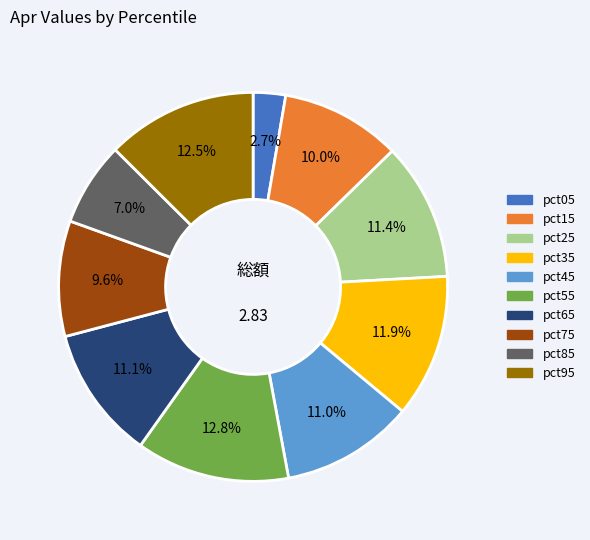

To the nearest percent, what is the difference between the largest and smallest slice percentages?

10%